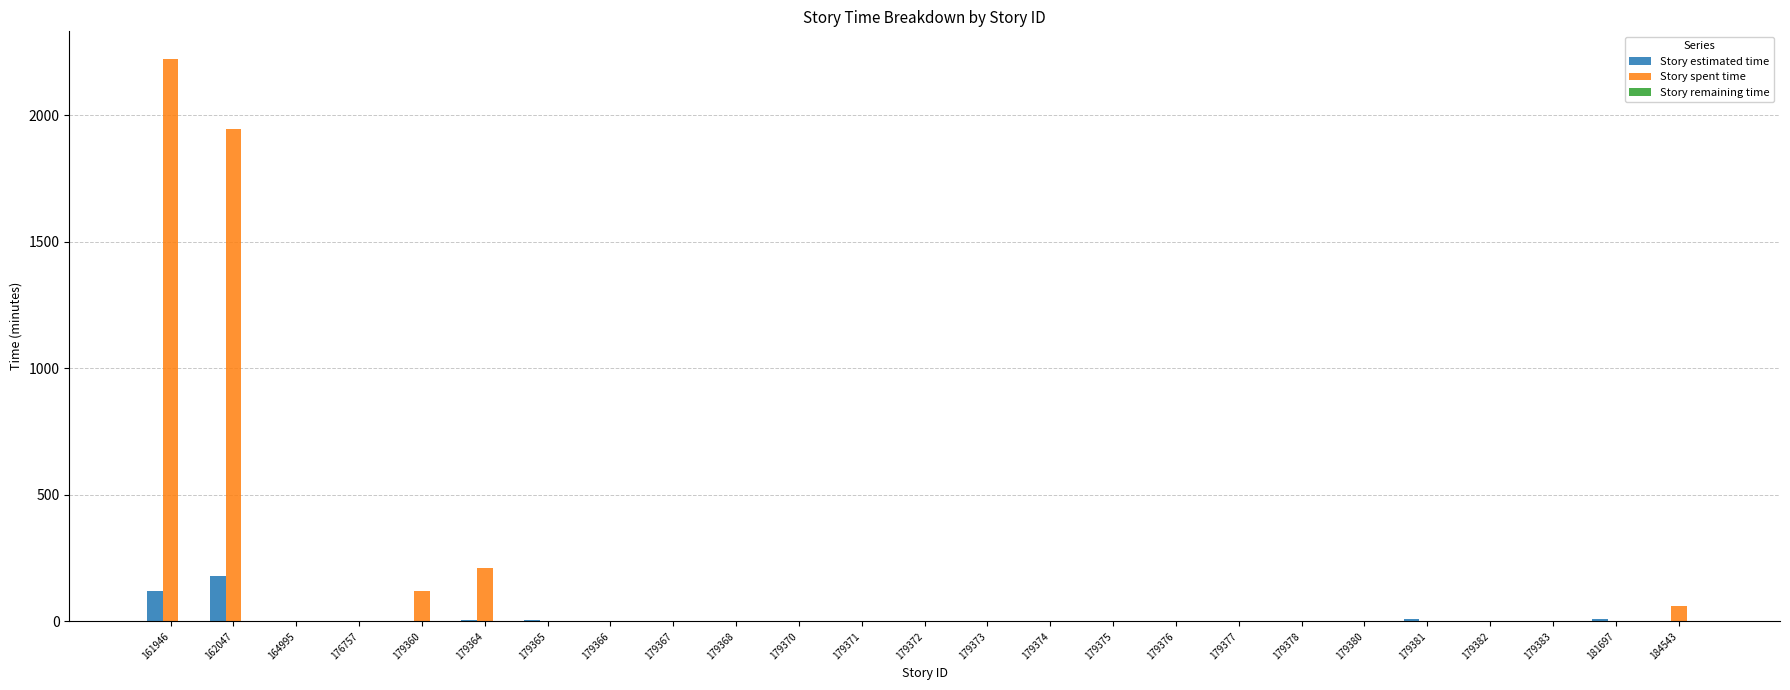

What is the highest value of the Story estimated time series?

180